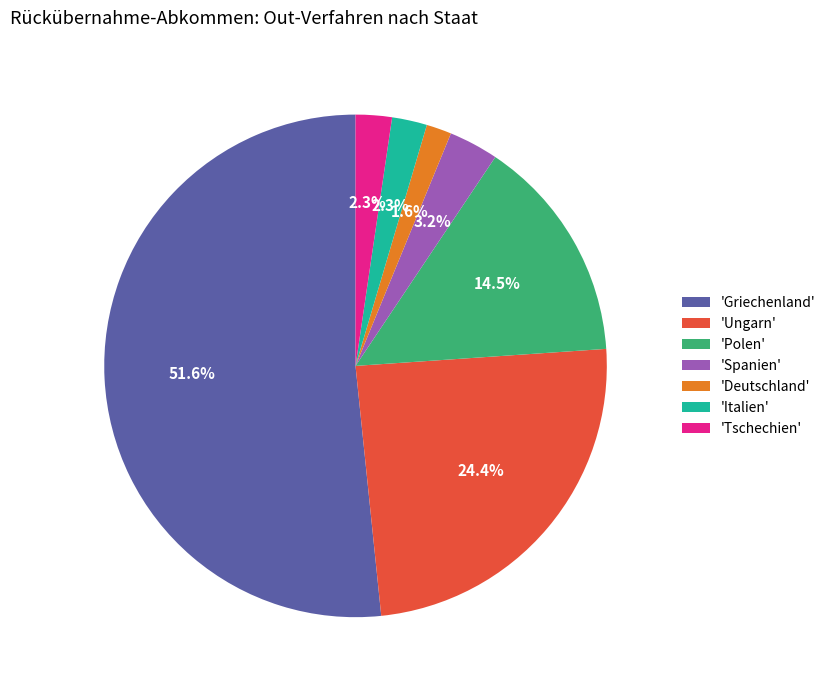

What is the ratio of the value at 'Tschechien' to the value at 'Spanien'?

0.7